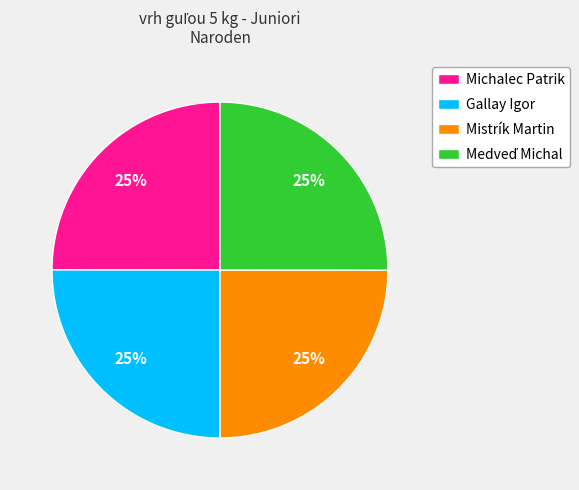

What is the ratio of the value at Mistrík Martin to the value at Gallay Igor?

1.0